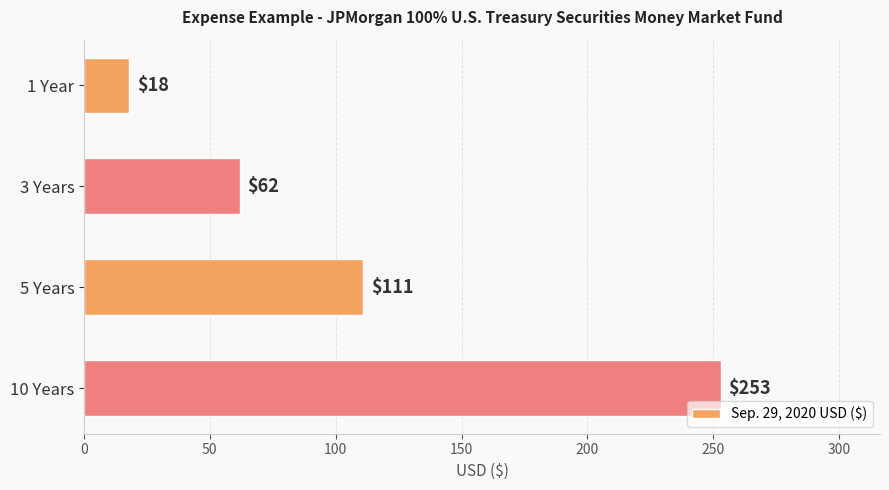

What value does the data have at 1 Year?

18